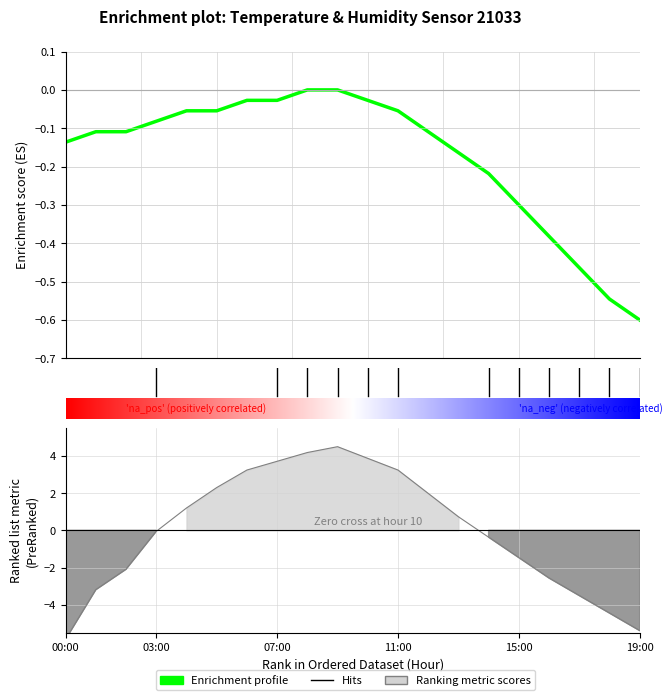

The value of humidity at 15:00 is -1.5. True or false?

True